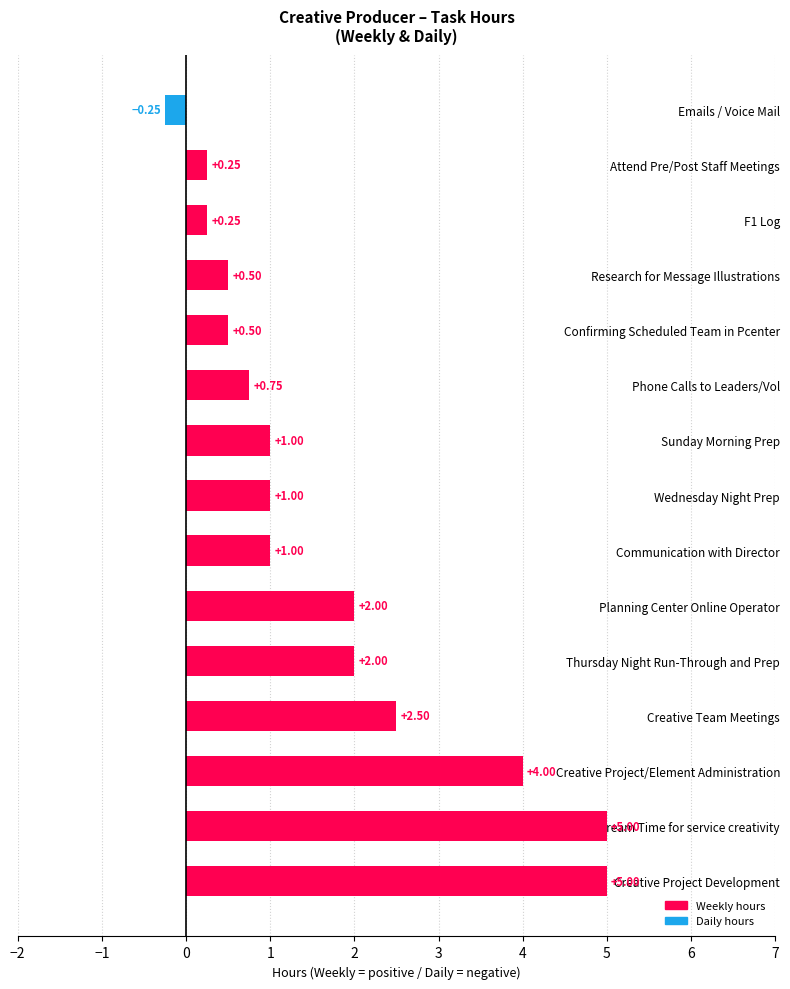

Which has a higher value, Planning Center Online Operator or Wednesday Night Prep?

Planning Center Online Operator